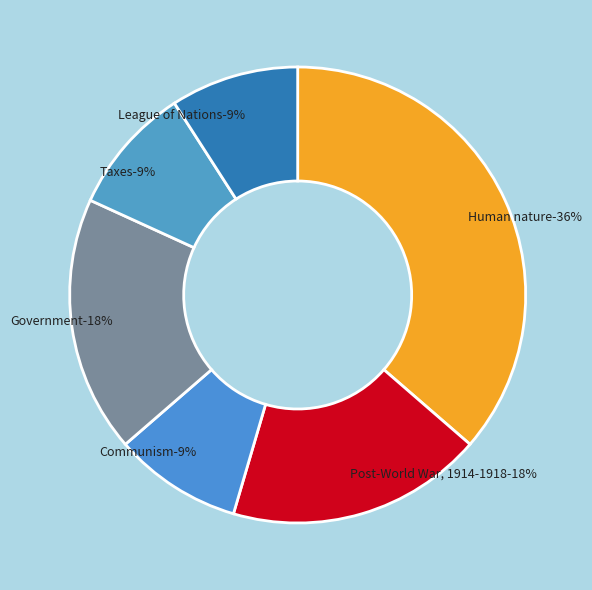

Is there any slice that represents more than half of the pie?

No